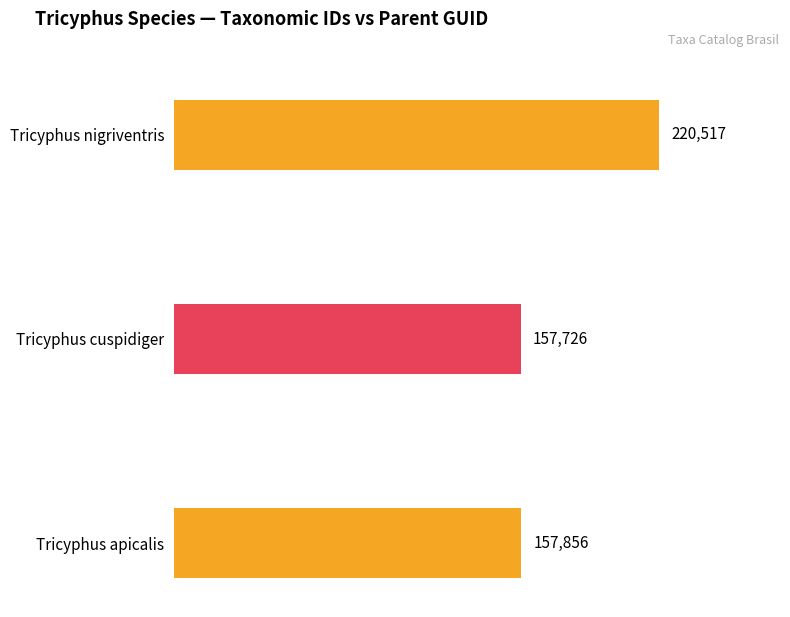

List the labels in order of value, largest first.

Tricyphus nigriventris, Tricyphus apicalis, Tricyphus cuspidiger